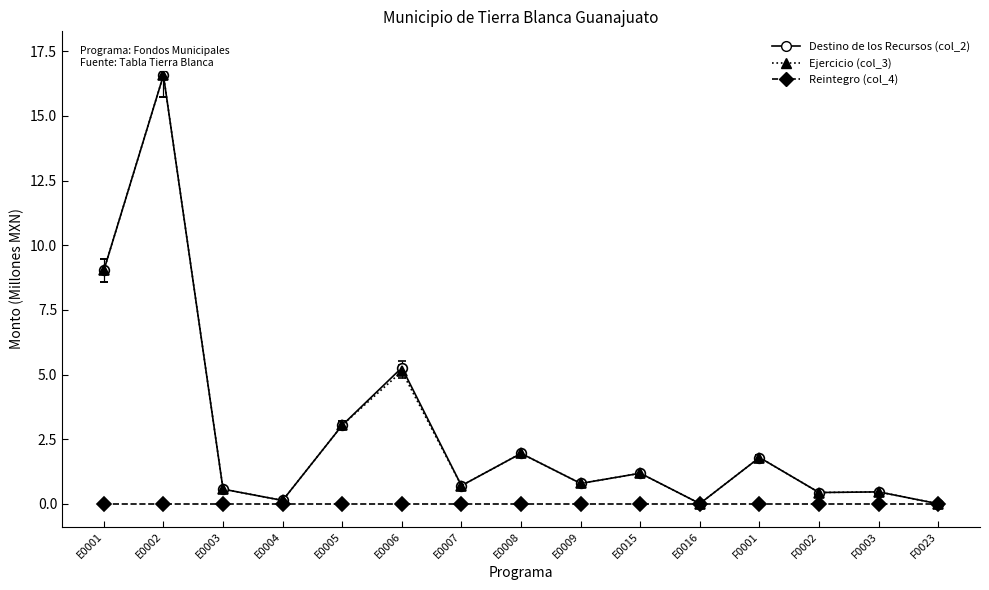

What is the difference between the second highest and minimum values in the Destino de los Recursos (col_2) series?

9.0